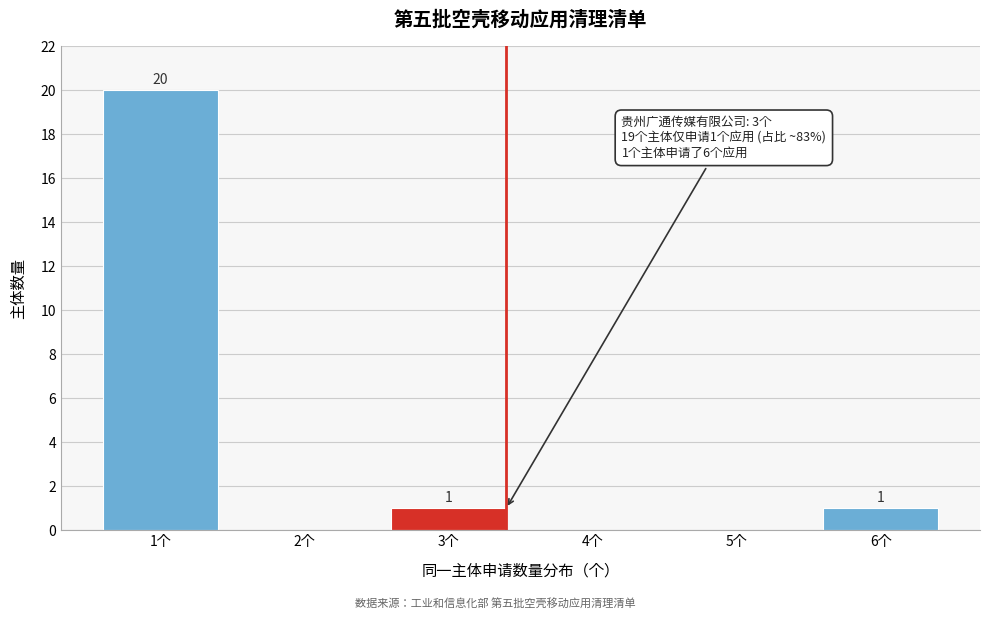

Reading left to right, what are all the values shown in this chart?

1个=20	2个=0	3个=1	4个=0	5个=0	6个=1